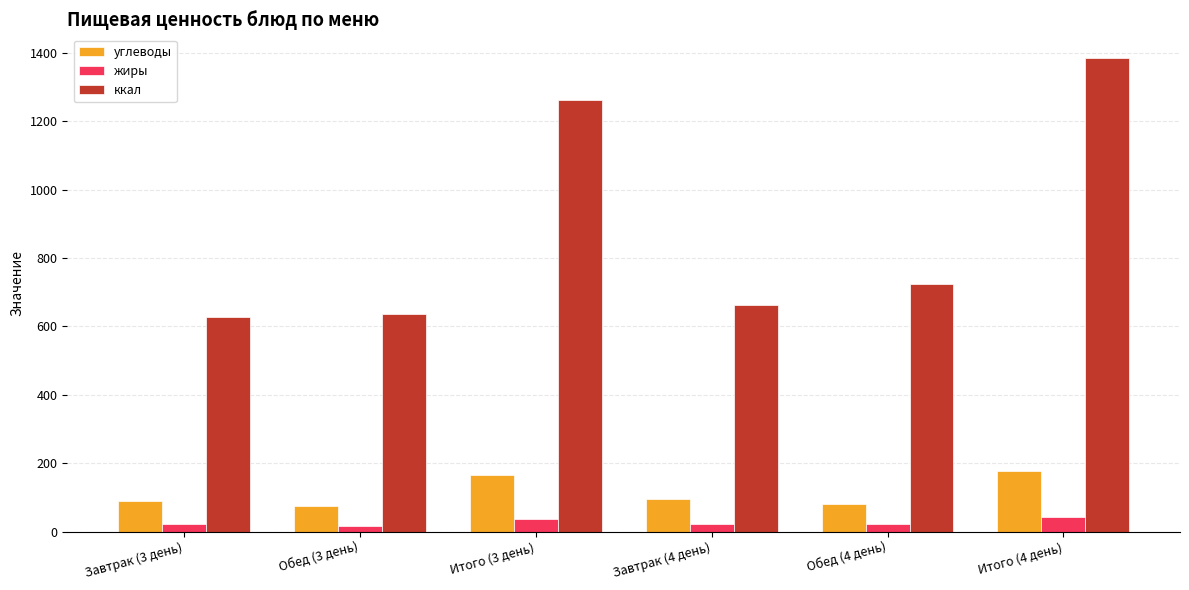

The value of углеводы at Итого (3 день) is 166.3. True or false?

True